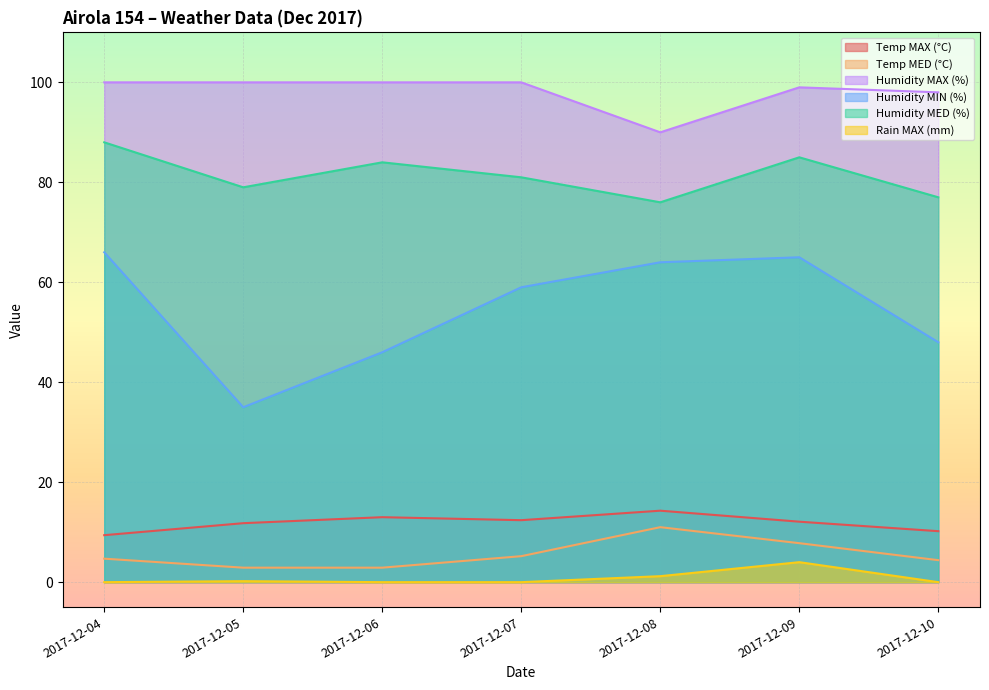

Which label corresponds to the smallest value in the chart?

2017-12-04